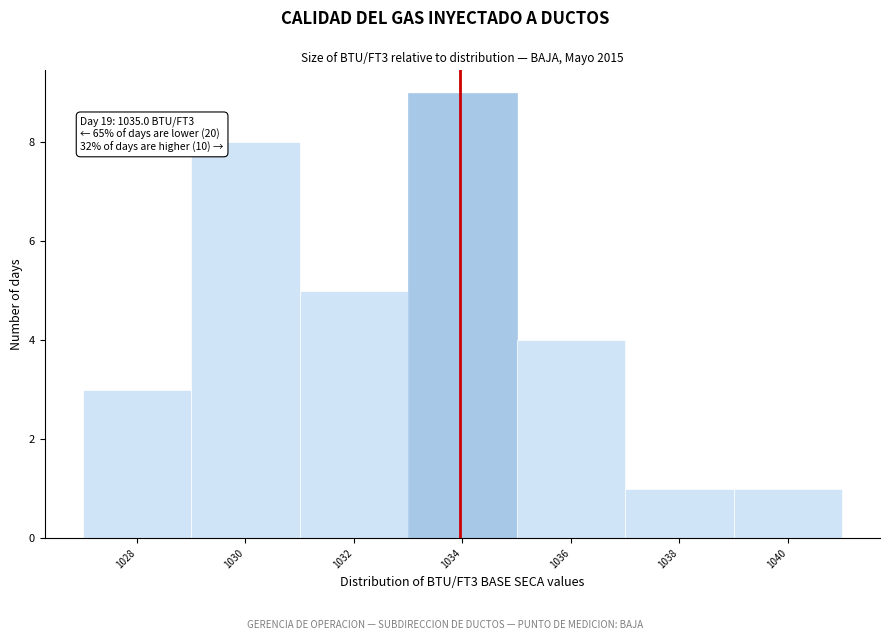

Reading left to right, extract all data points from this chart.

1028=3	1030=8	1032=5	1034=9	1036=4	1038=1	1040=1